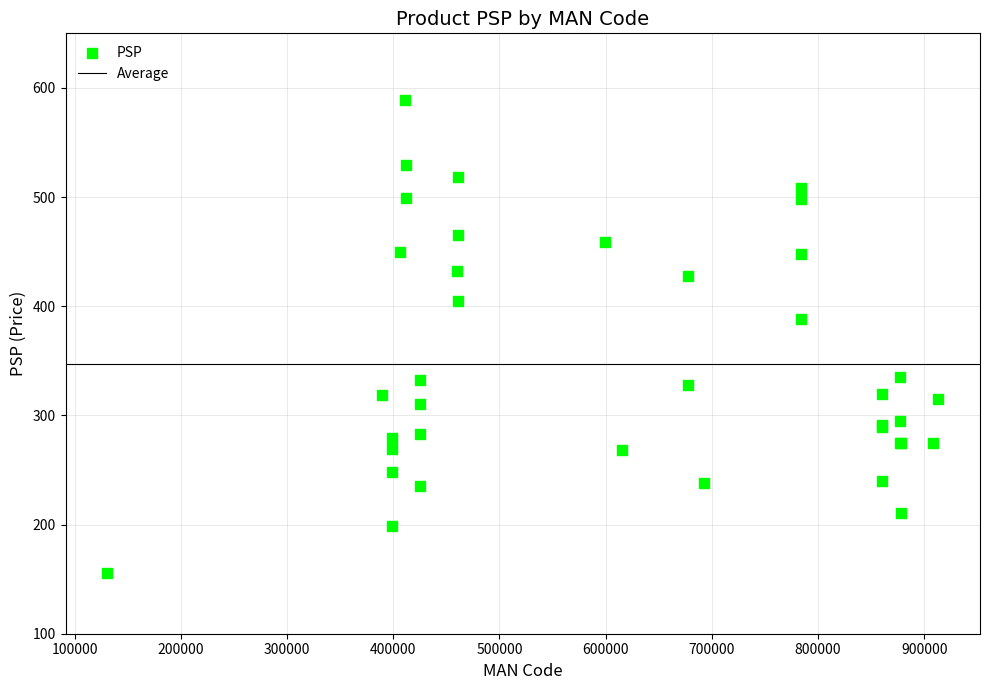

What Y value in the scatter plot is closest to 372?

388